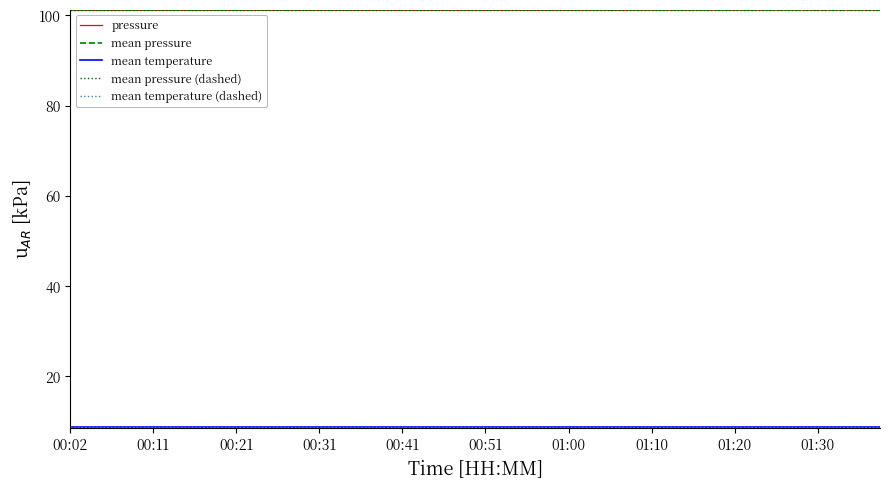

Is this an area chart (filled region under the line)?

No